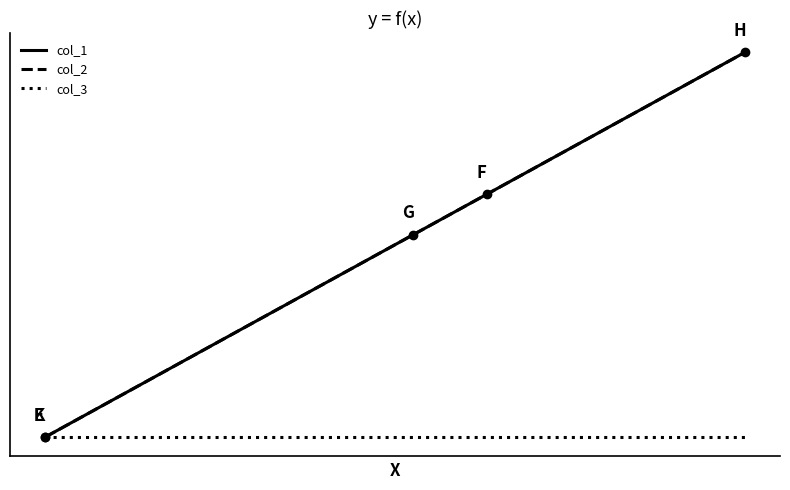

Is this an area chart (filled region under the line)?

No